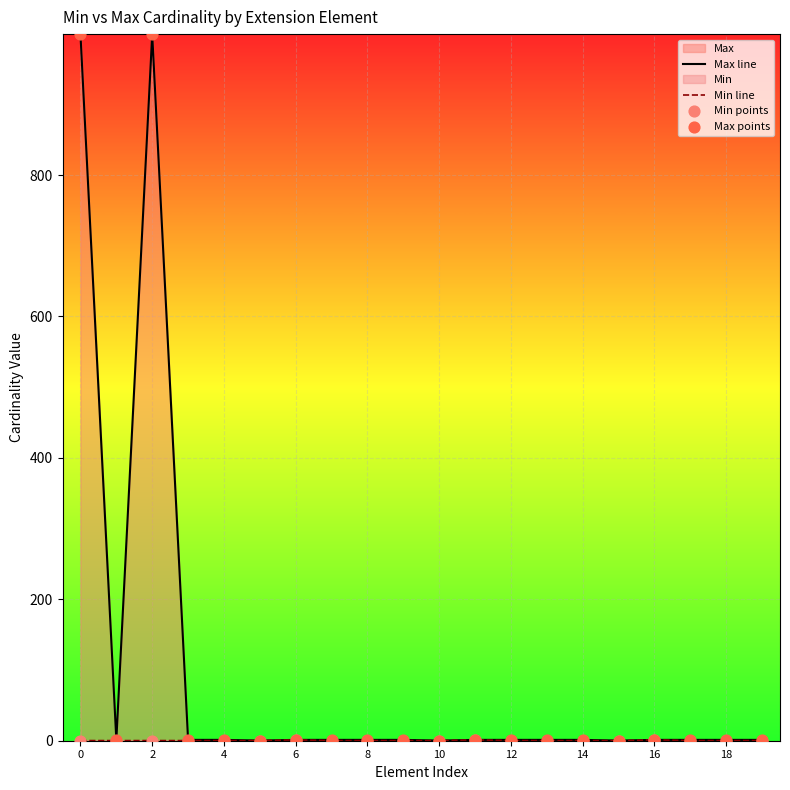

Which series reaches the maximum Y coordinate?

Max line